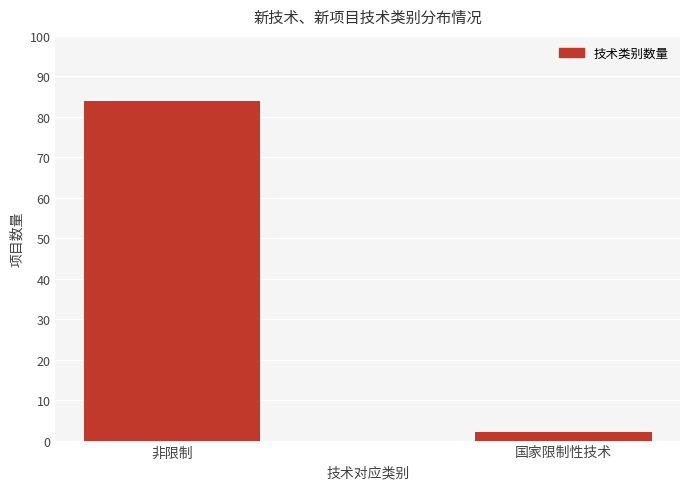

The value at 非限制 is 84. True or false?

True